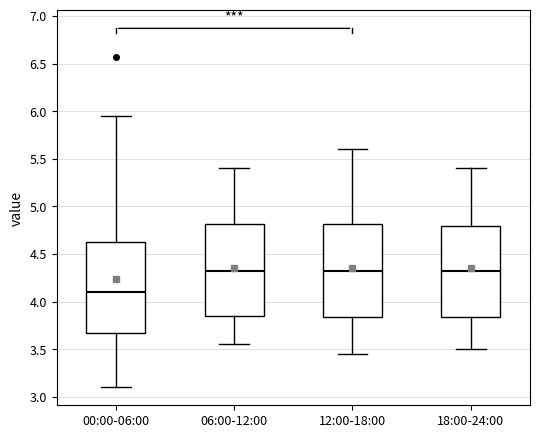

Which box has the lowest median line?

00:00-06:00